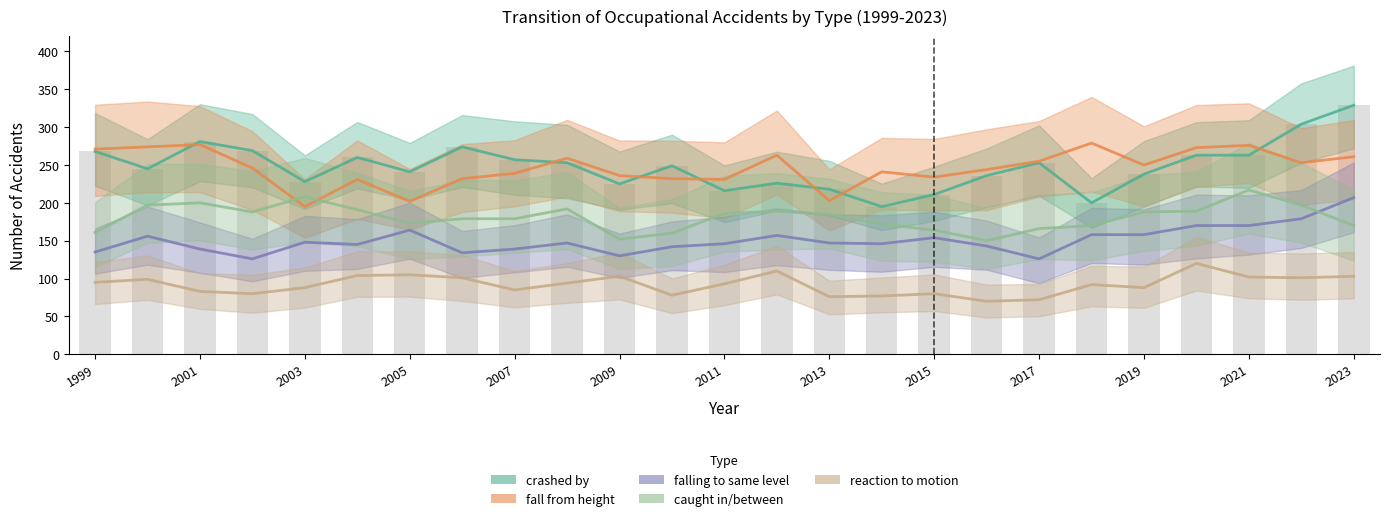

List the series in order of their peak value, lowest first.

reaction to motion, falling to same level, caught in/between, fall from height, crashed by